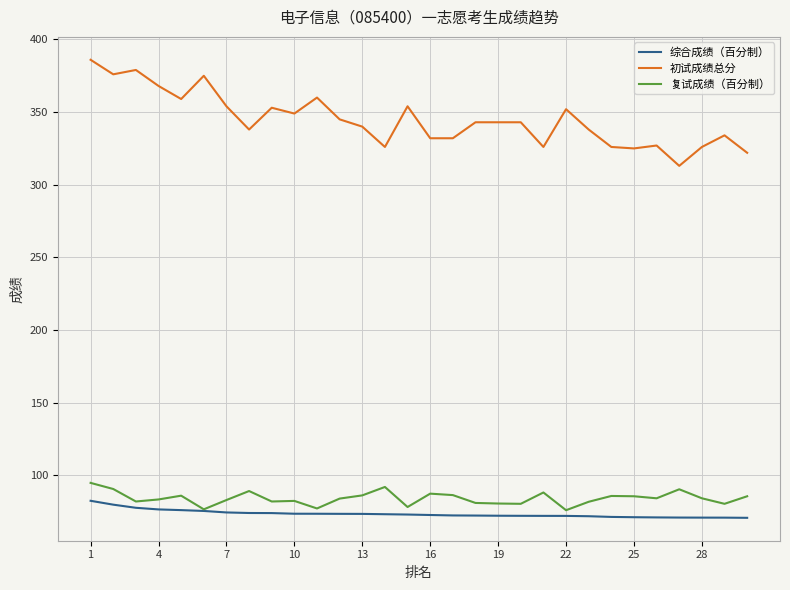

List the series in order of their peak value, highest first.

初试成绩总分, 复试成绩（百分制）, 综合成绩（百分制）